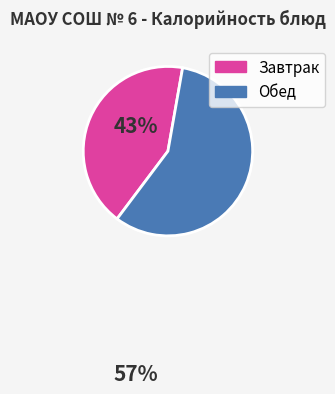

Does any single category account for the majority?

Yes